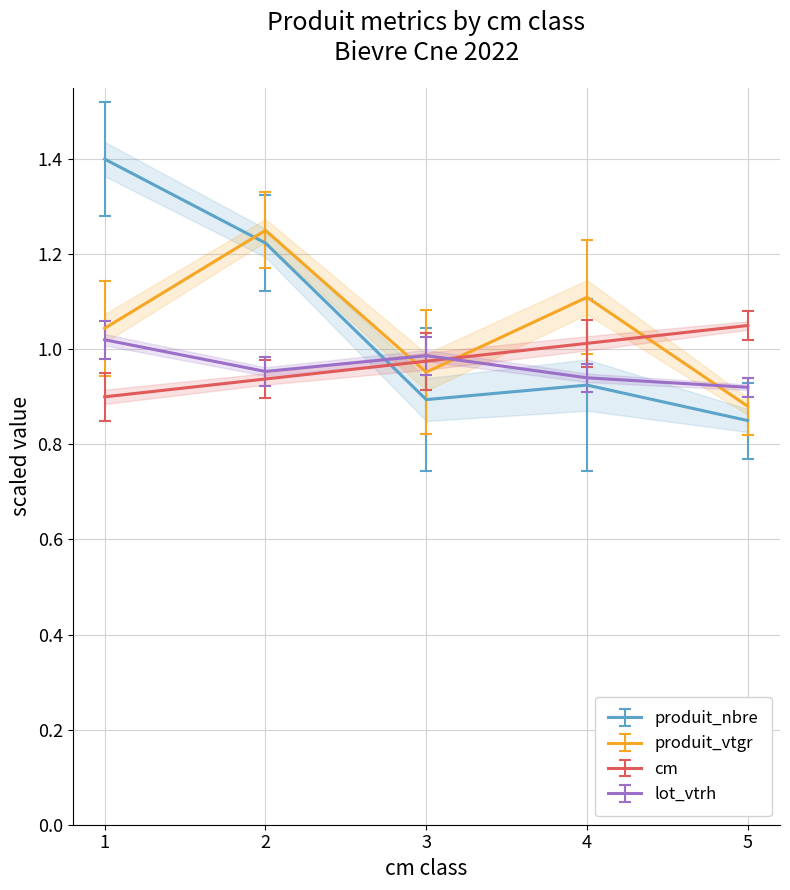

Rank the series at 3 from lowest to highest value.

produit_nbre, produit_vtgr, cm